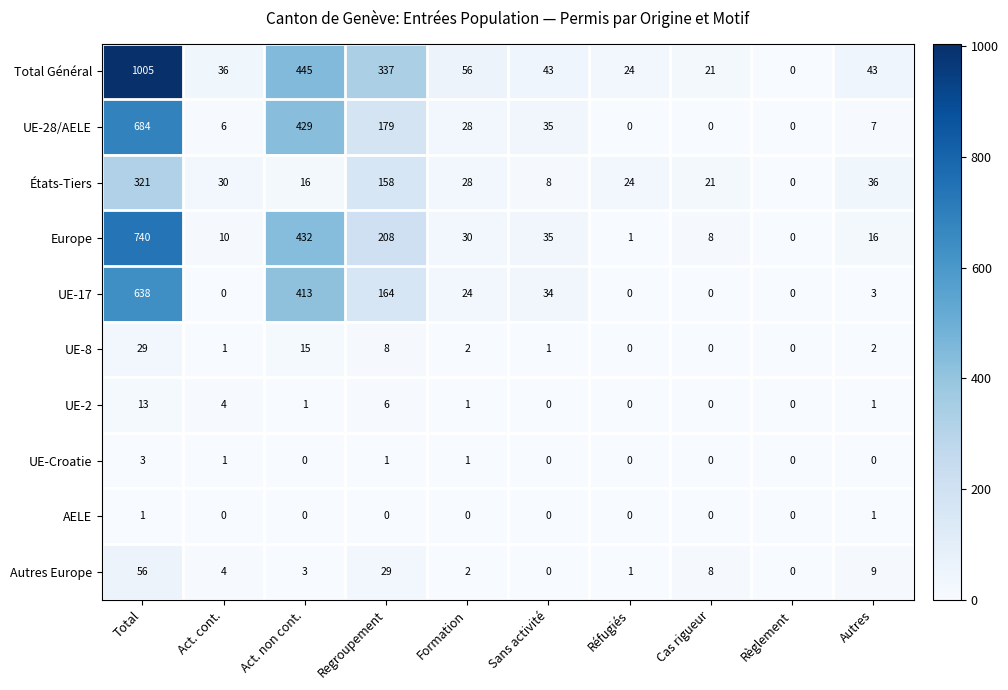

How many values in the Autres Europe series are below 4?

5